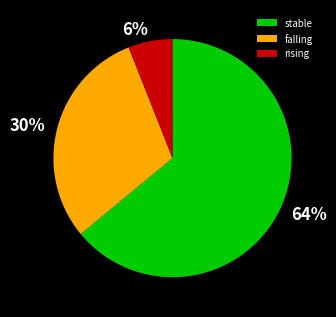

Do rising and stable together represent more than half of the pie?

Yes